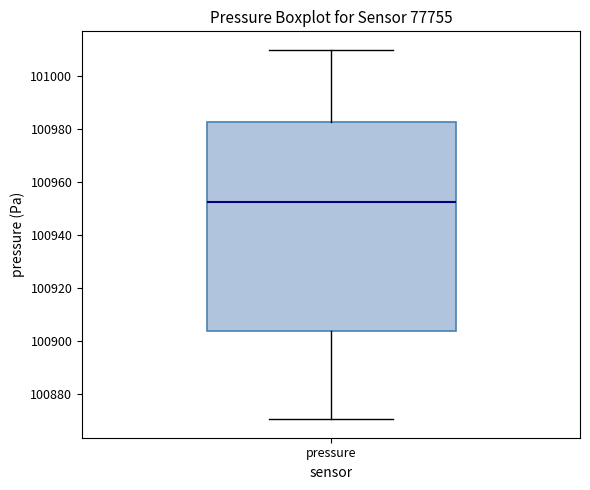

Read this box plot against the y-axis: the position of the median line, the range covered by the box, and the ends of both whiskers. The values are not printed on the chart, so give them approximately, as read against the axis.

median 100952, box 100904 to 100982, whiskers 100870 to 101010